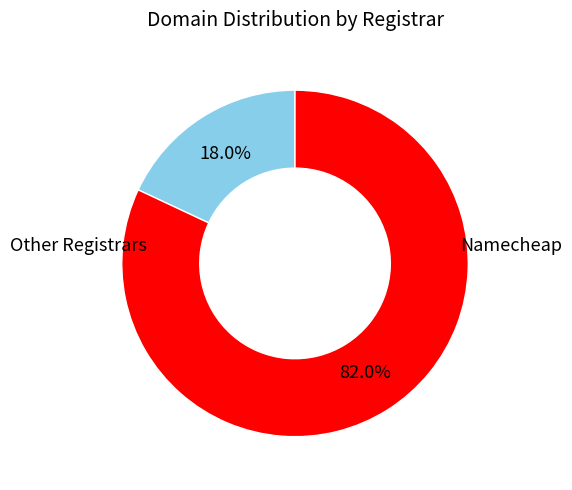

Is there any slice that represents more than half of the pie?

Yes